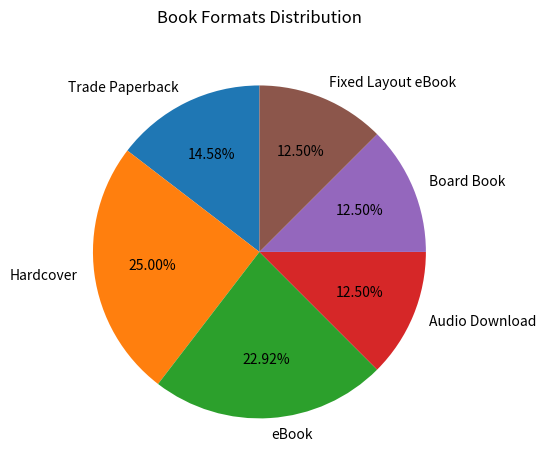

Count the number of slices in the pie.

6